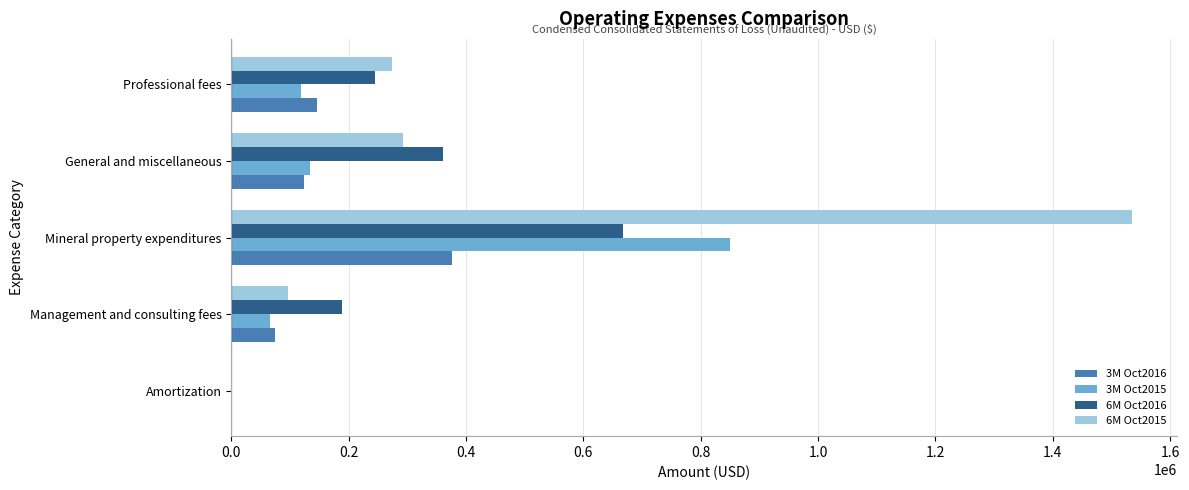

Is it true that 3M Oct2015 equals 117977 at Professional fees?

True